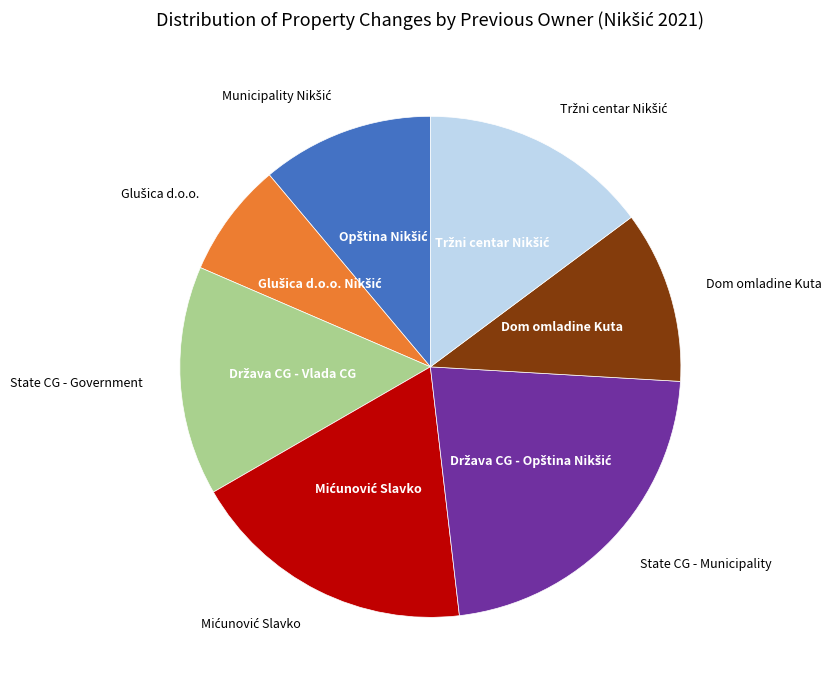

Is there any slice that represents more than half of the pie?

No